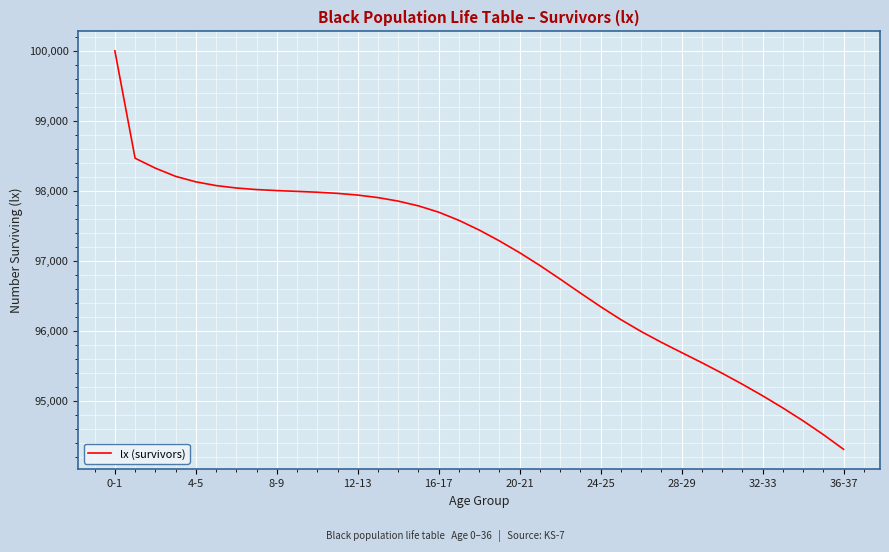

What is the greatest value displayed?

100000.0